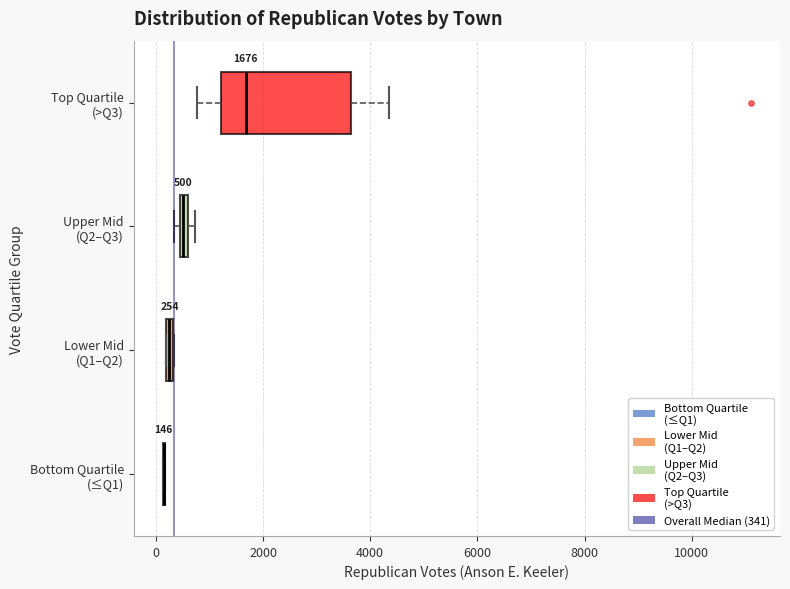

Which box is the widest, from its left edge to its right edge?

Top Quartile (>Q3)